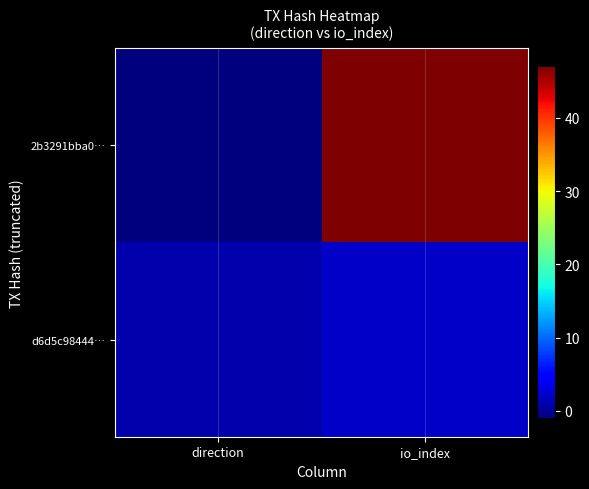

What is the difference between the highest and lowest values at direction?

2